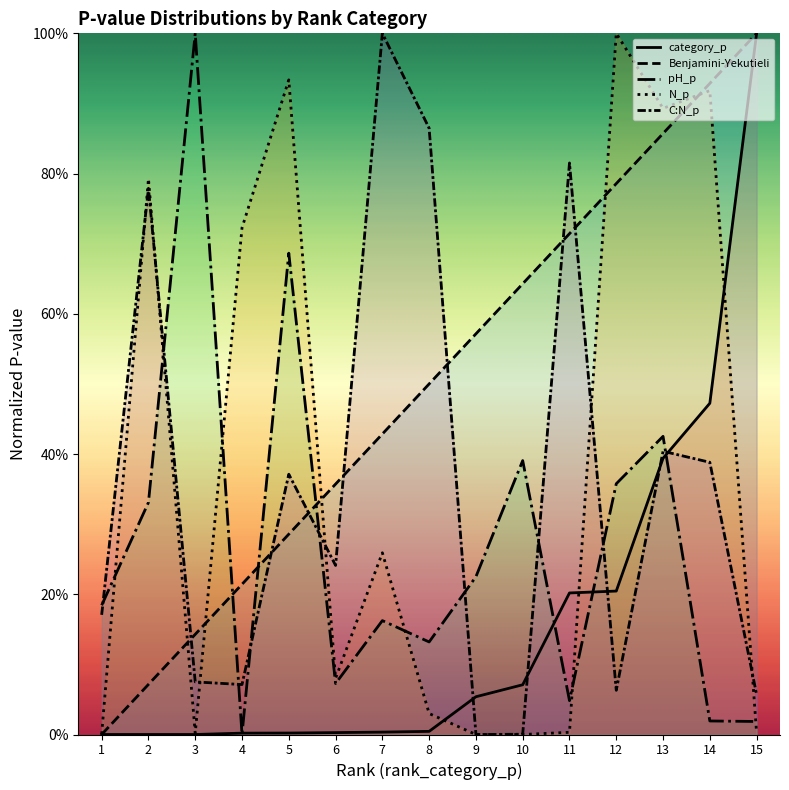

The pH_p series shows 0.0 at 4. True or false?

True